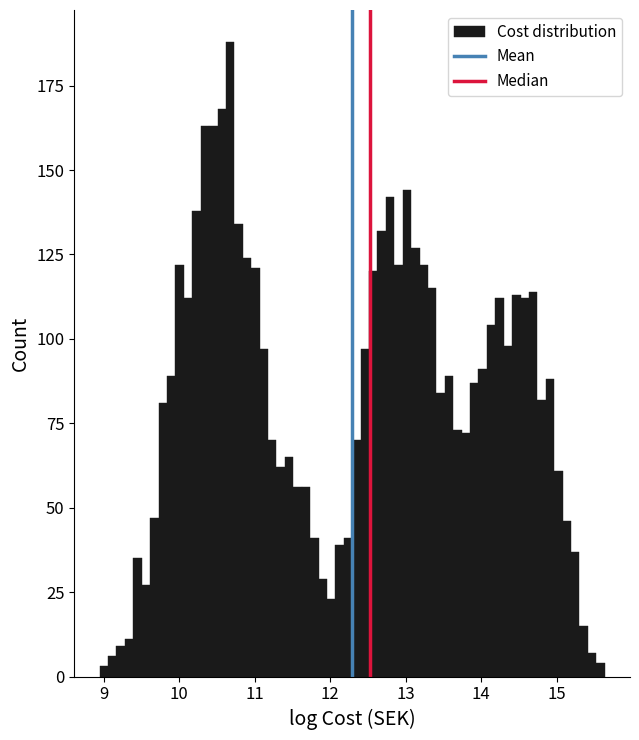

Read against the x-axis, roughly where is the centre of the tallest bar?

10.7